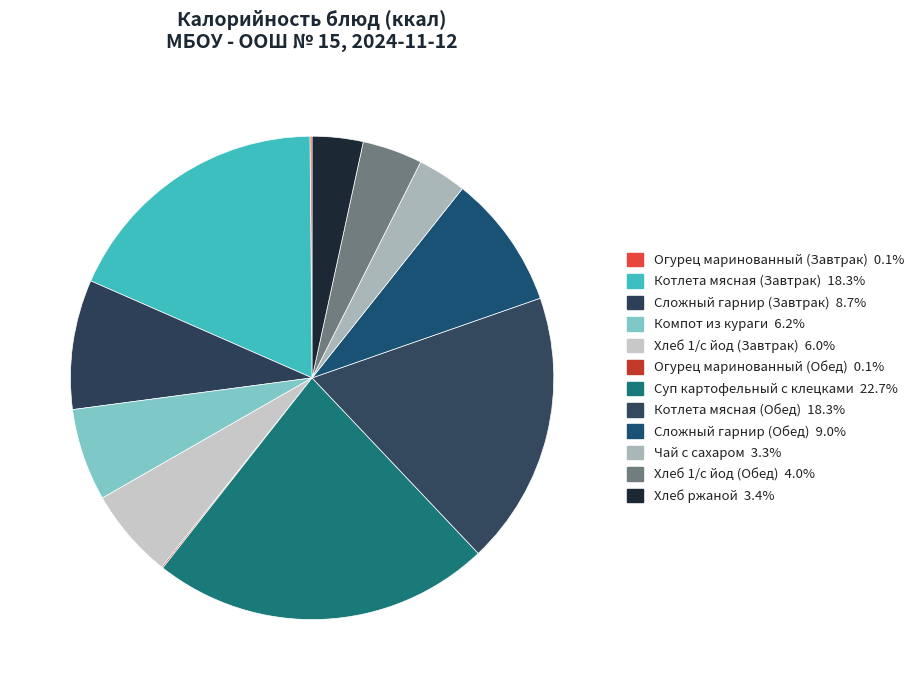

Combined, what portion of the pie is Хлеб ржаной and Компот из кураги?

9.6%